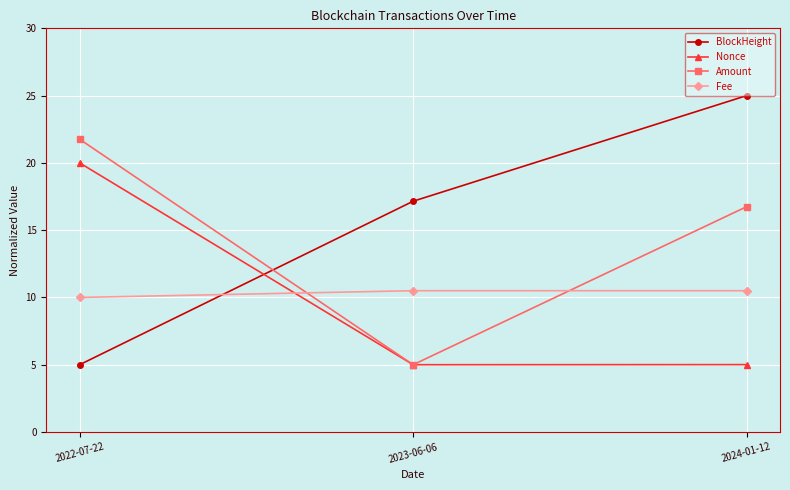

Is the value of Fee at 2024-01-12 greater than the value of Amount at 2023-06-06?

Yes